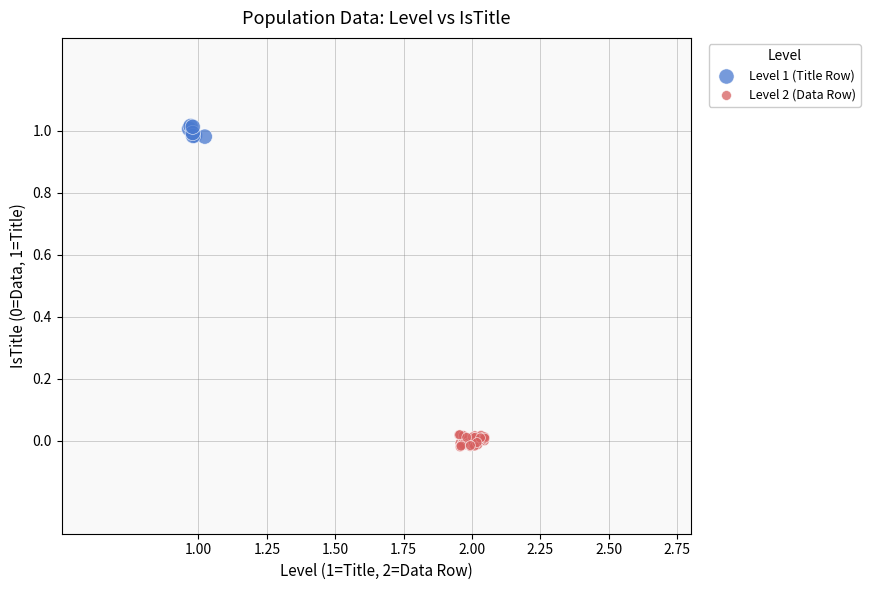

Which series reaches the maximum Y coordinate?

Level 1 (Title Row)